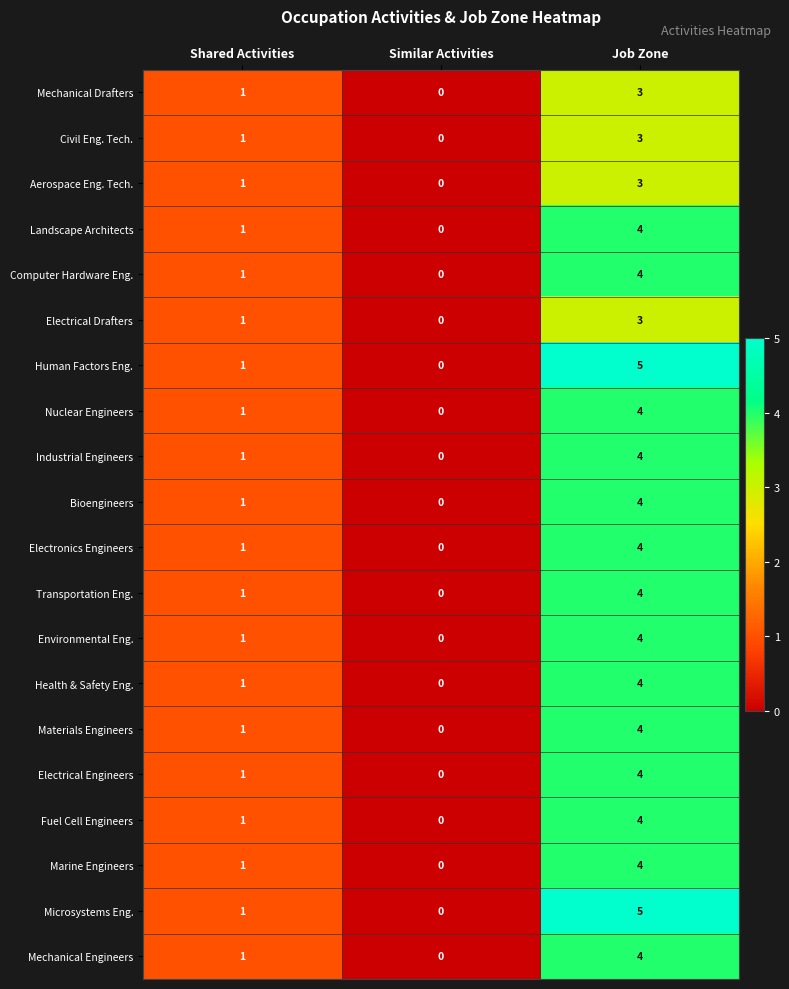

What is the difference between the maximum and minimum values in the Nuclear Engineers series?

4